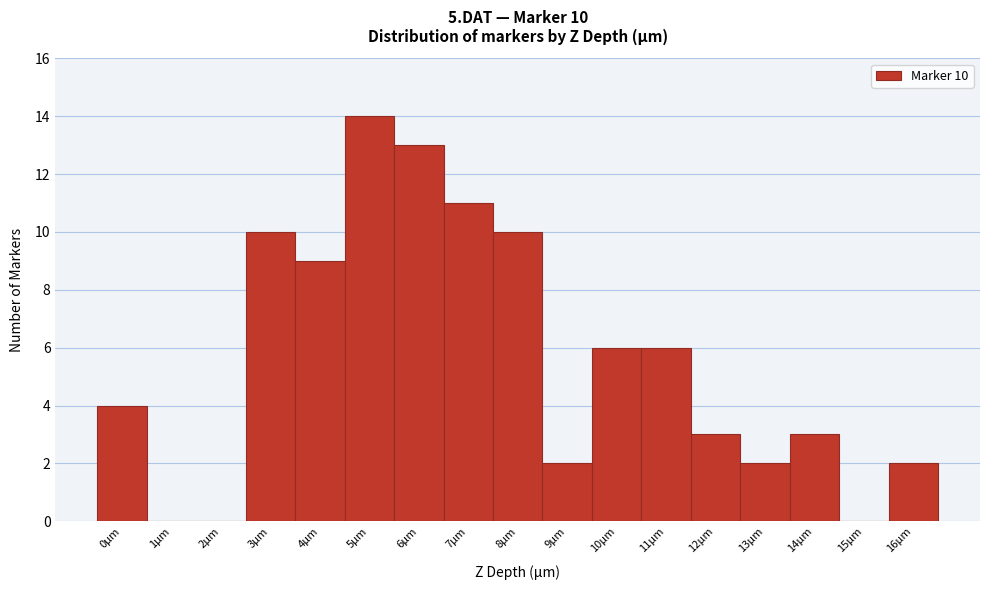

Which range on the x-axis has the tallest bar?

4.5 to 5.5